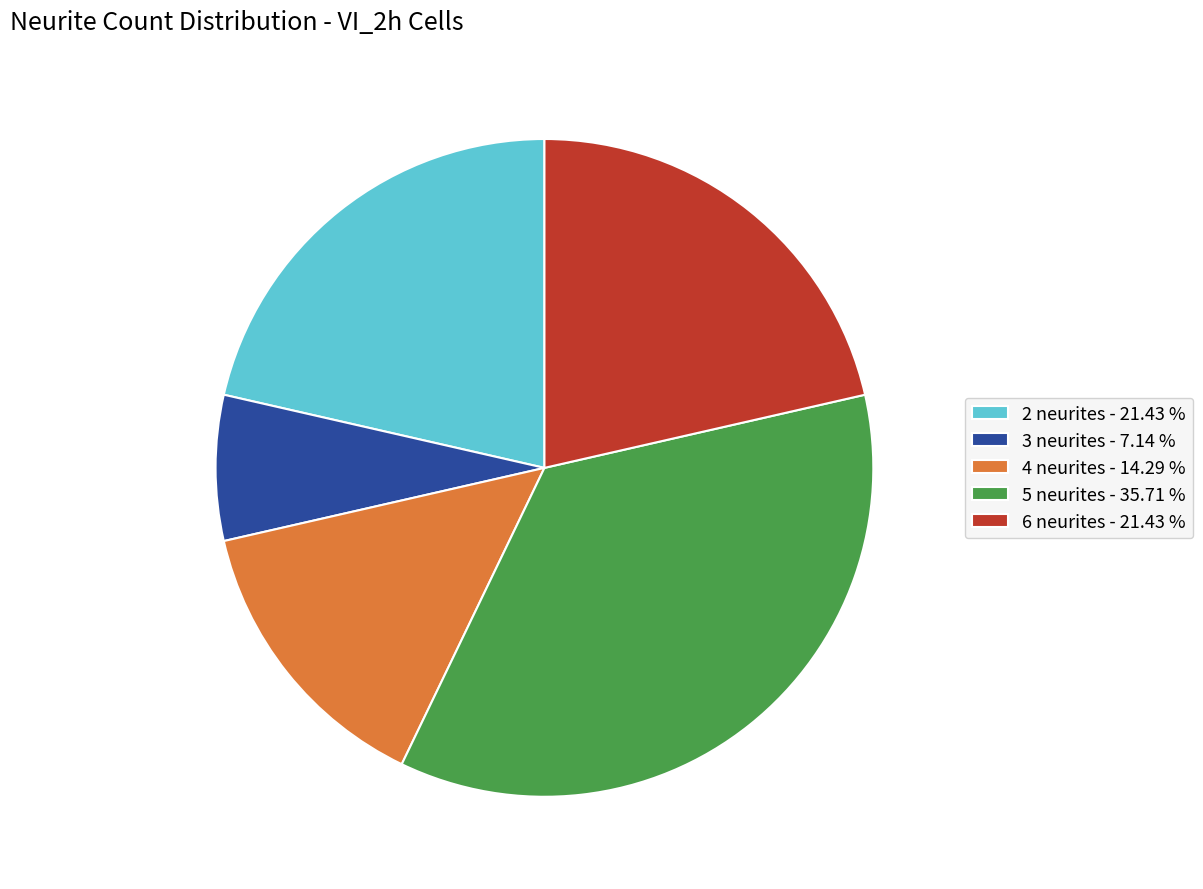

Does 4 neurites account for over 50% of the chart?

No